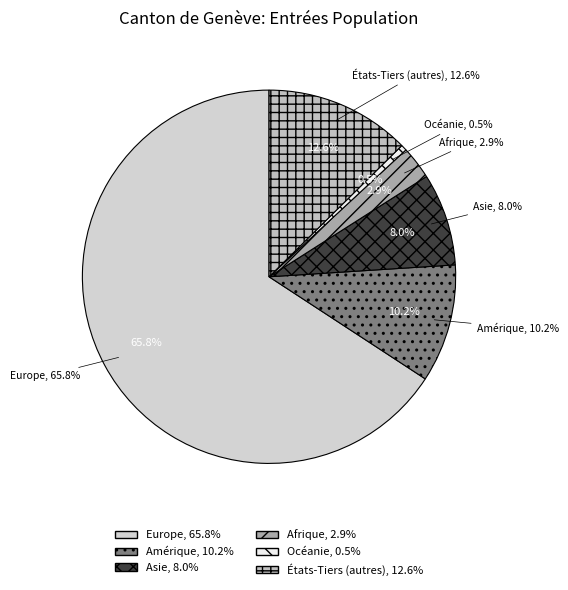

Which slice is the smallest?

Océanie